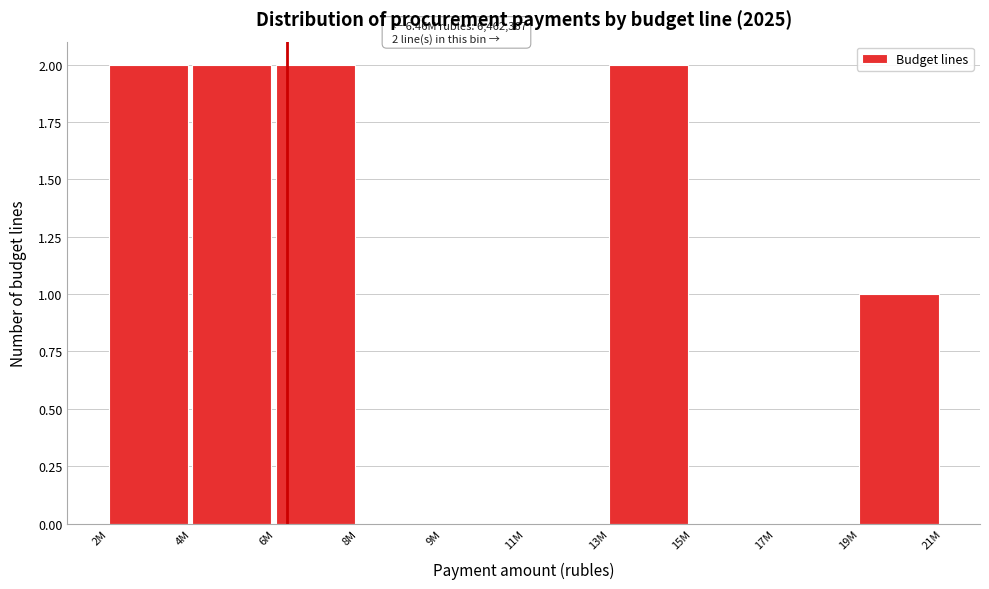

Reading right to left, what are all the values shown in this chart?

19M=1	17M=0	15M=0	13M=2	11M=0	9M=0	8M=0	6M=2	4M=2	2M=2